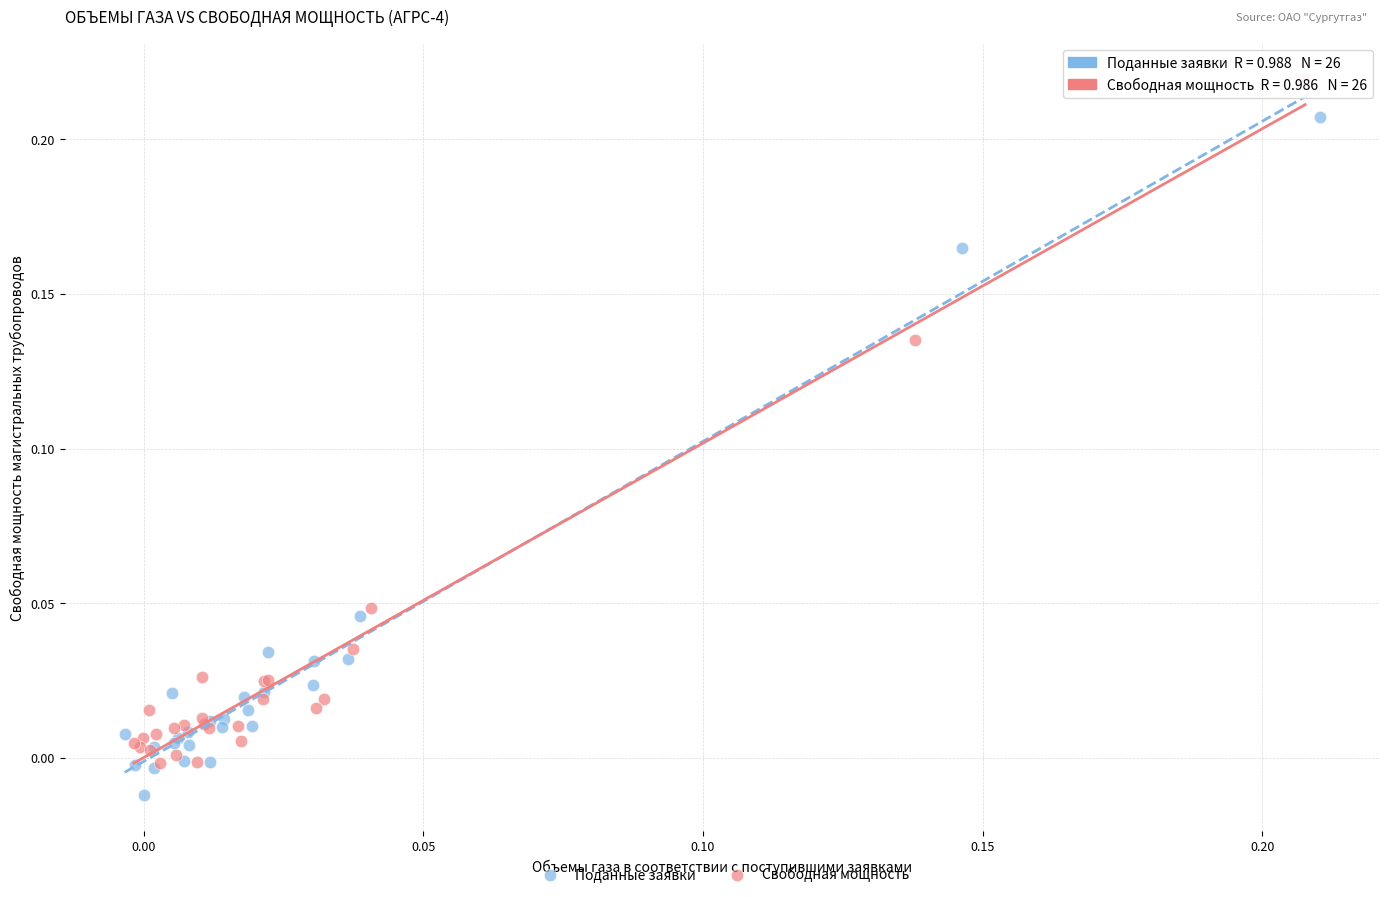

Which series reaches the maximum Y coordinate?

Свободная мощность